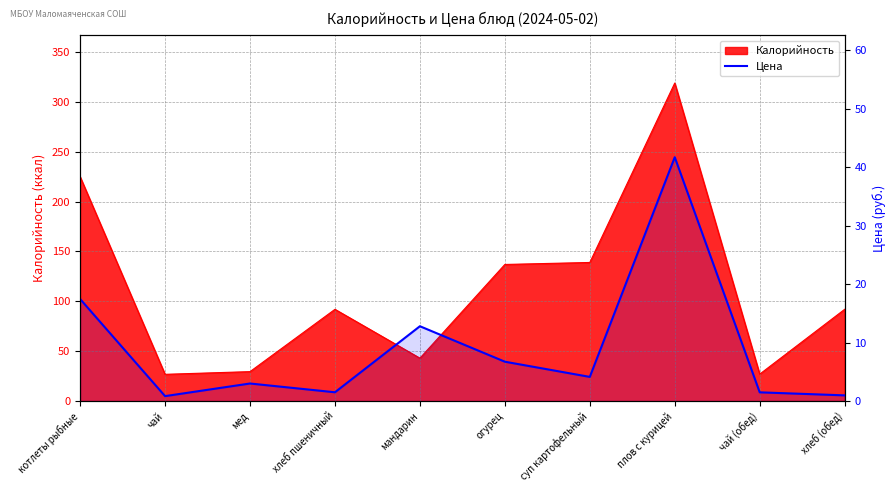

What is the label of the 9th point from the left?

чай (обед)